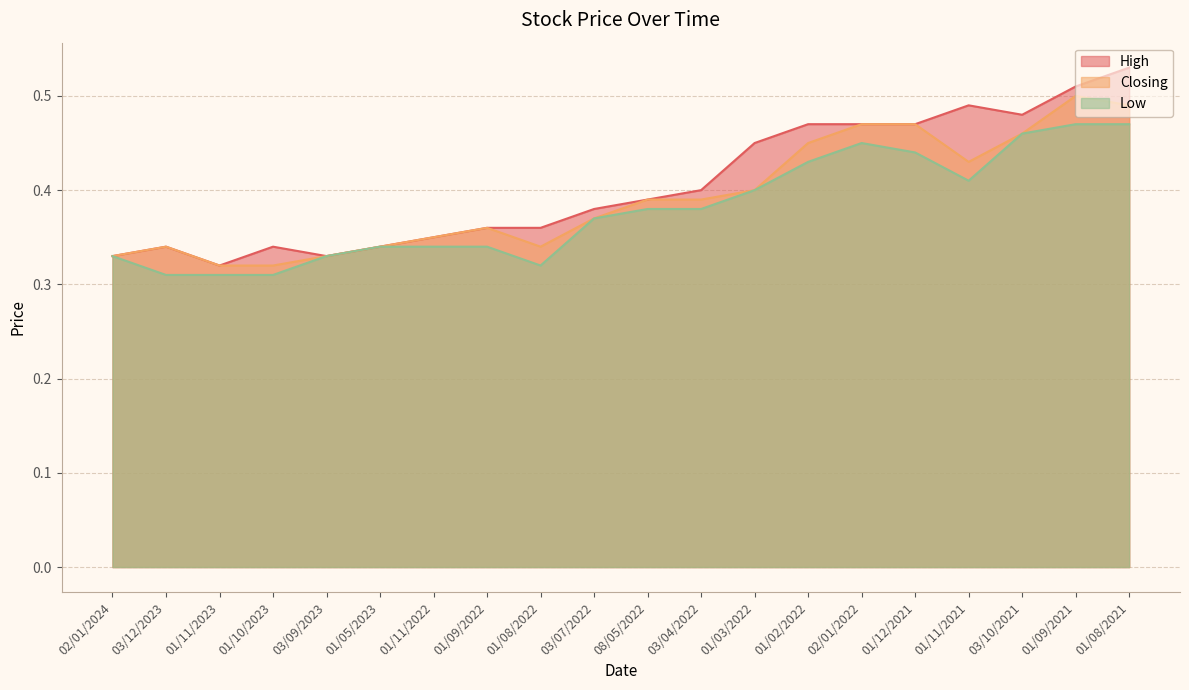

True or false: High and Low intersect in this chart.

False